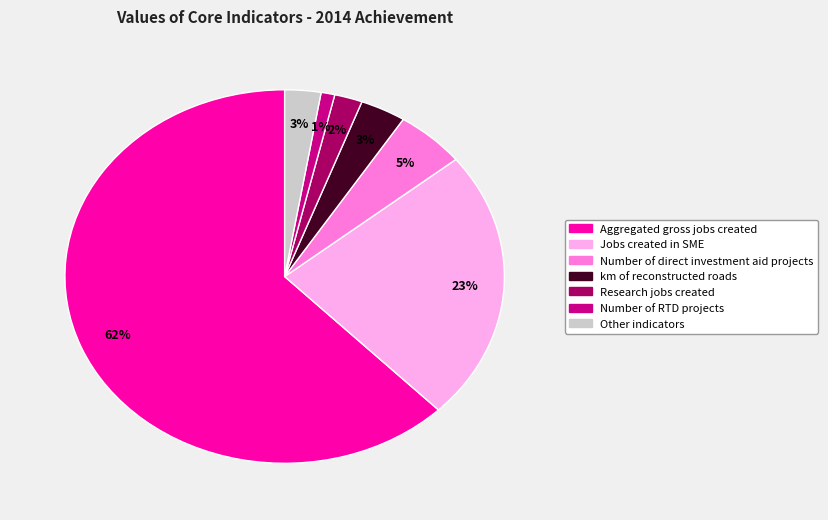

To the nearest percent, what is the average slice percentage?

14%